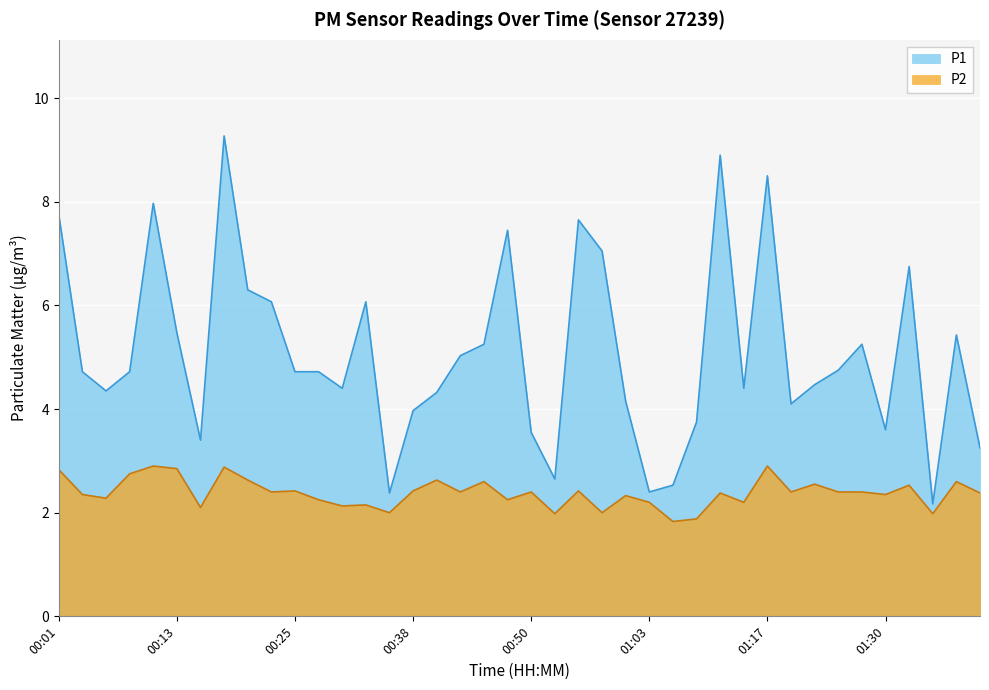

At which category is the sum across all series the highest?

00:18